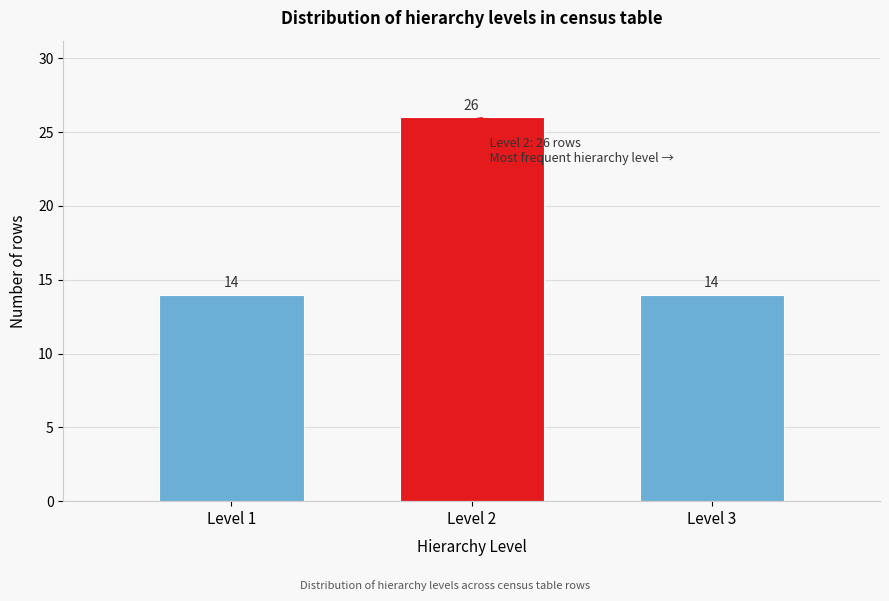

Reading left to right, extract all data points from this chart.

14	26	14